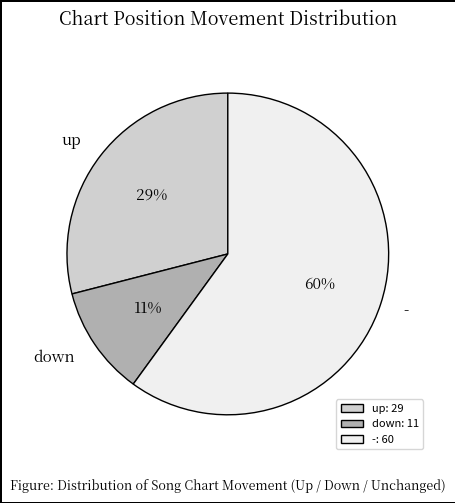

Count the number of slices in the pie.

3